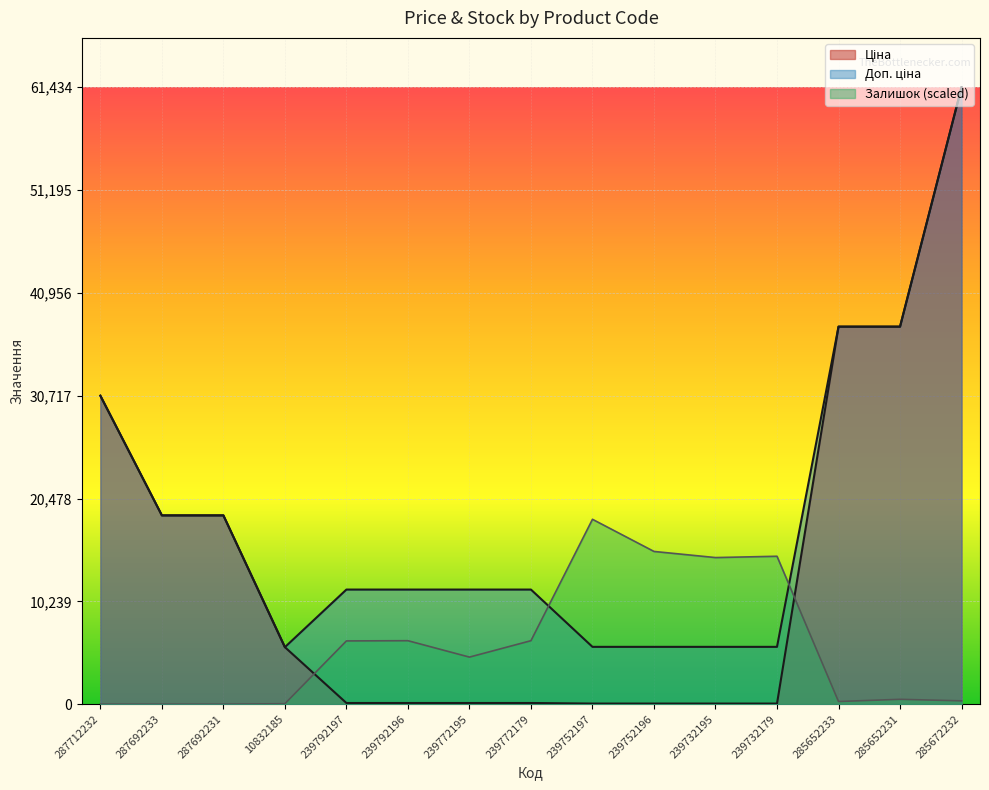

Is it true that Доп. ціна equals 5705.0 at 239752196?

True